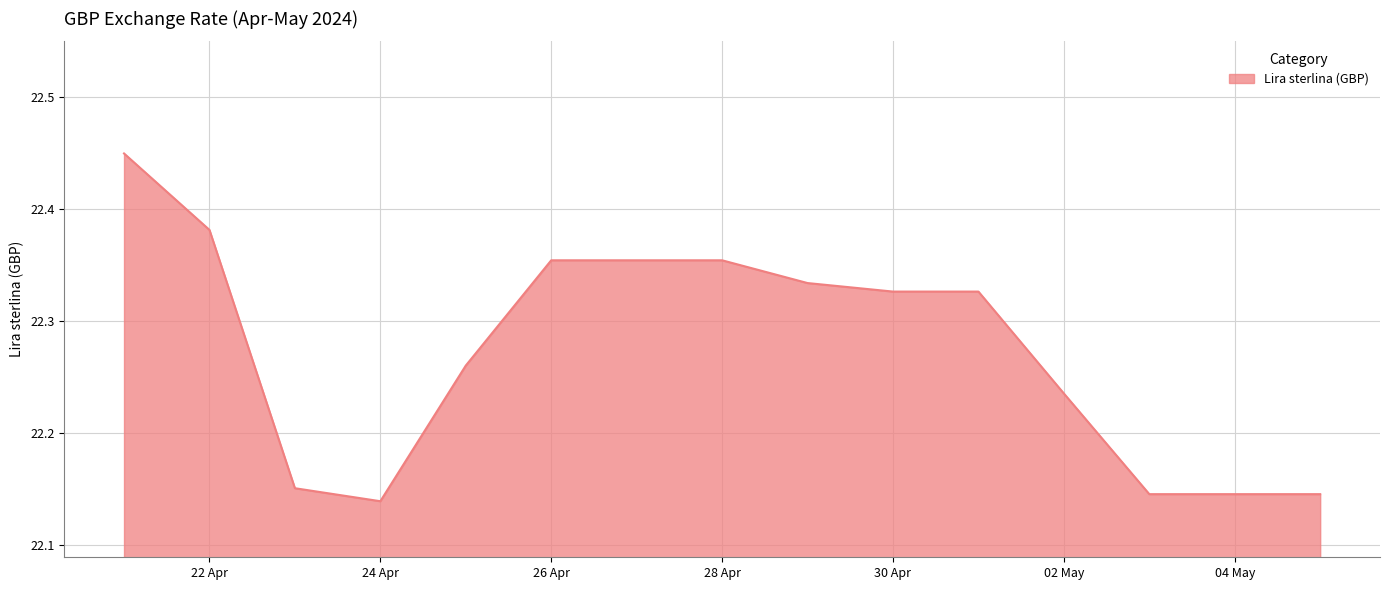

What is the difference between the maximum and minimum values?

0.3